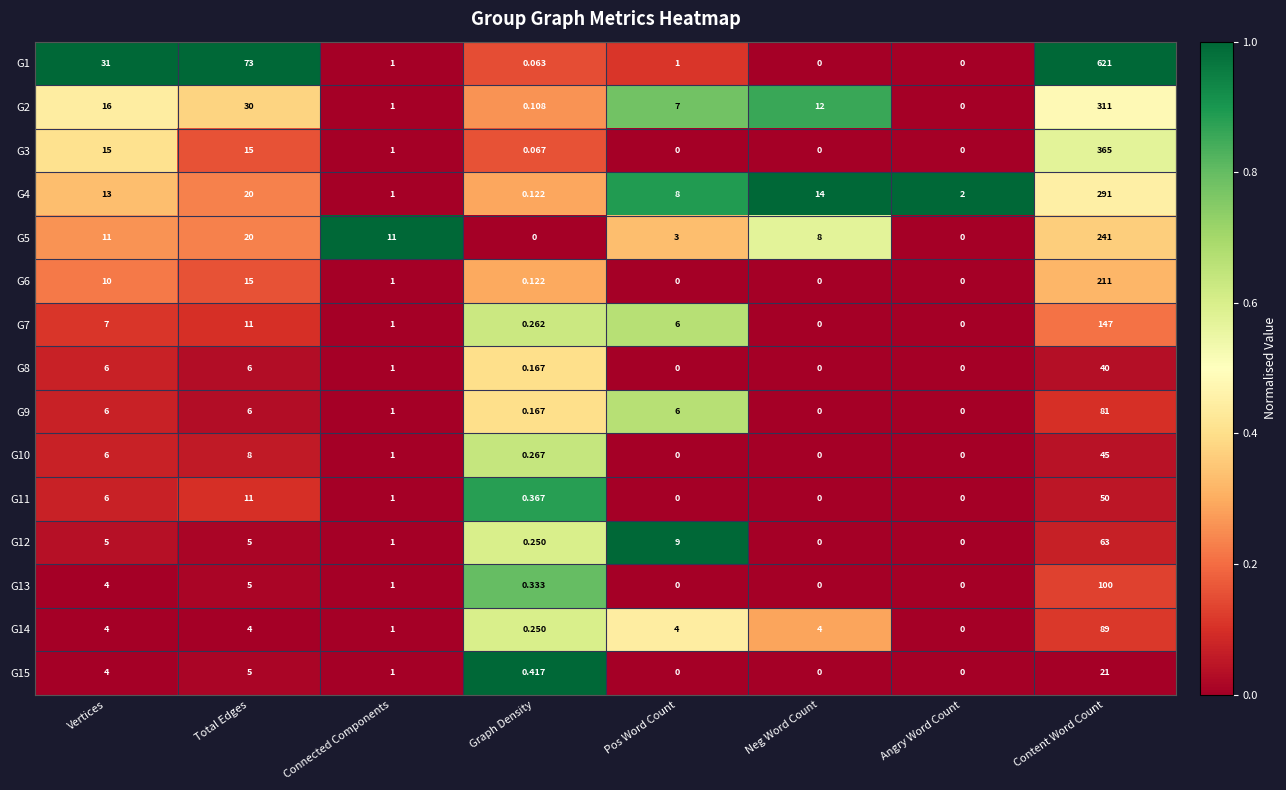

Is the value of G5 at Total Edges greater than the value of G10 at Neg Word Count?

Yes